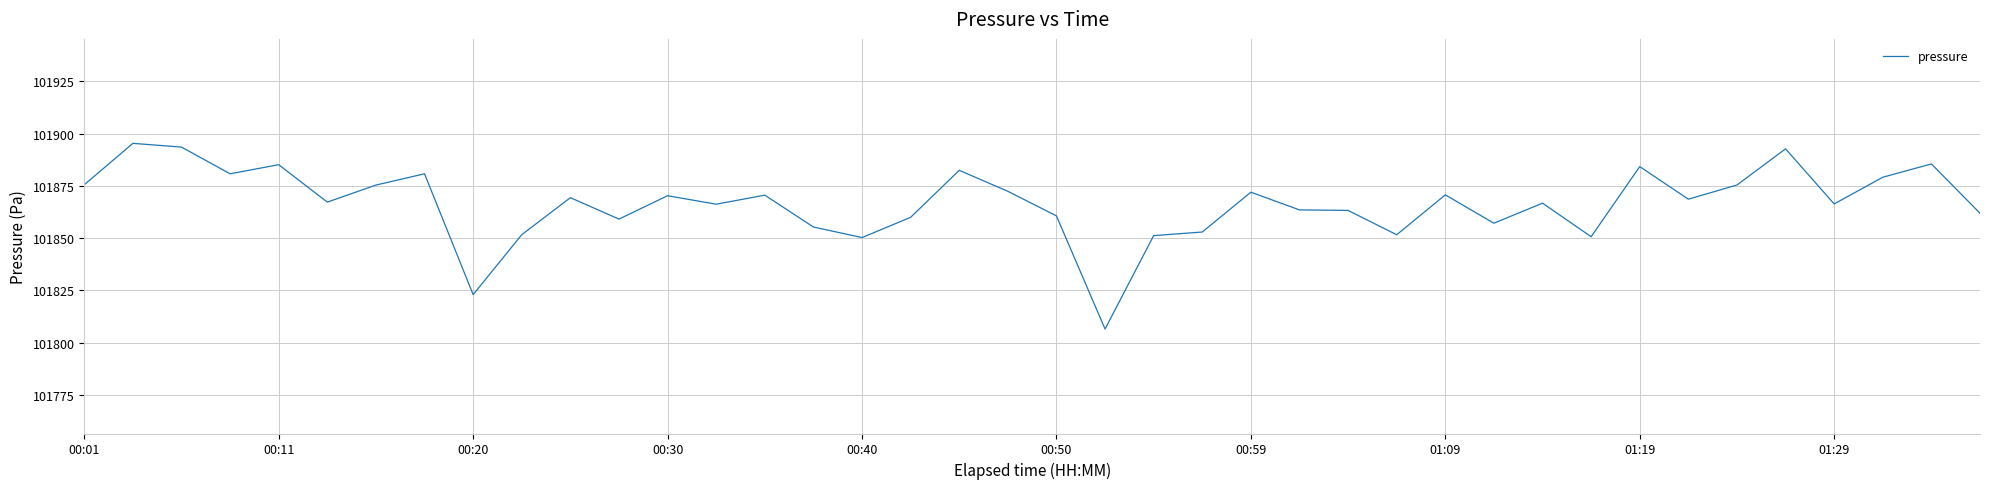

What is the difference between the maximum and minimum values?

88.9